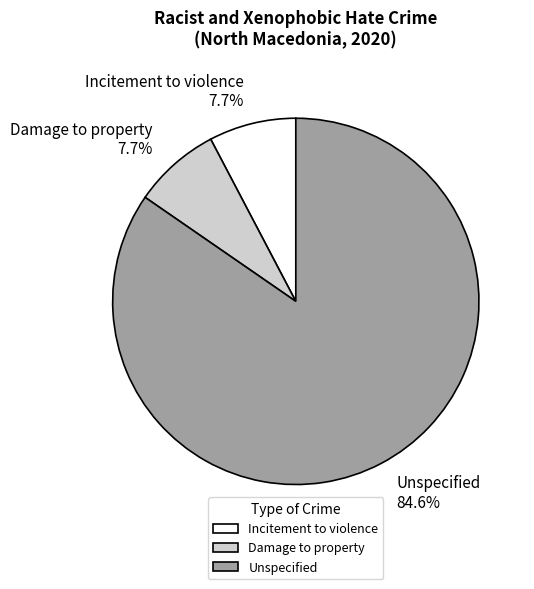

Combined, do Incitement to violence and Unspecified account for over 50%?

Yes